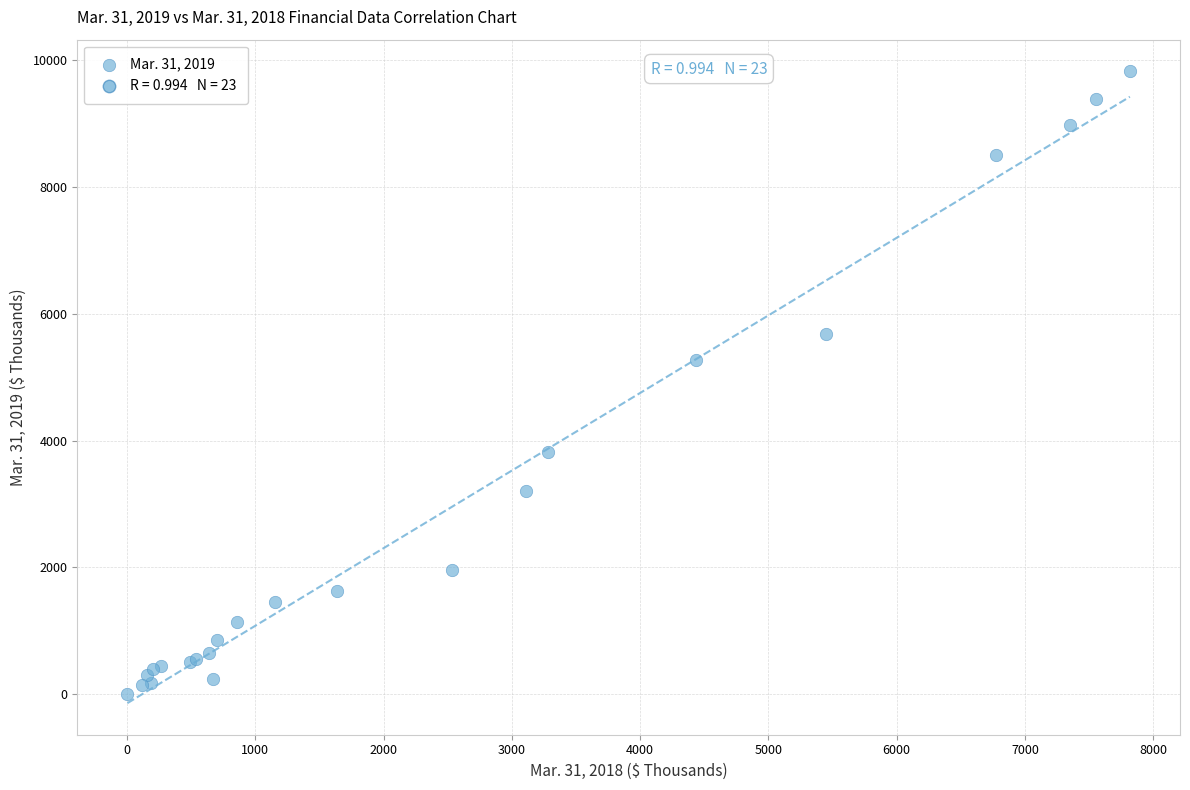

What Y value in the scatter plot is closest to 4914?

5267